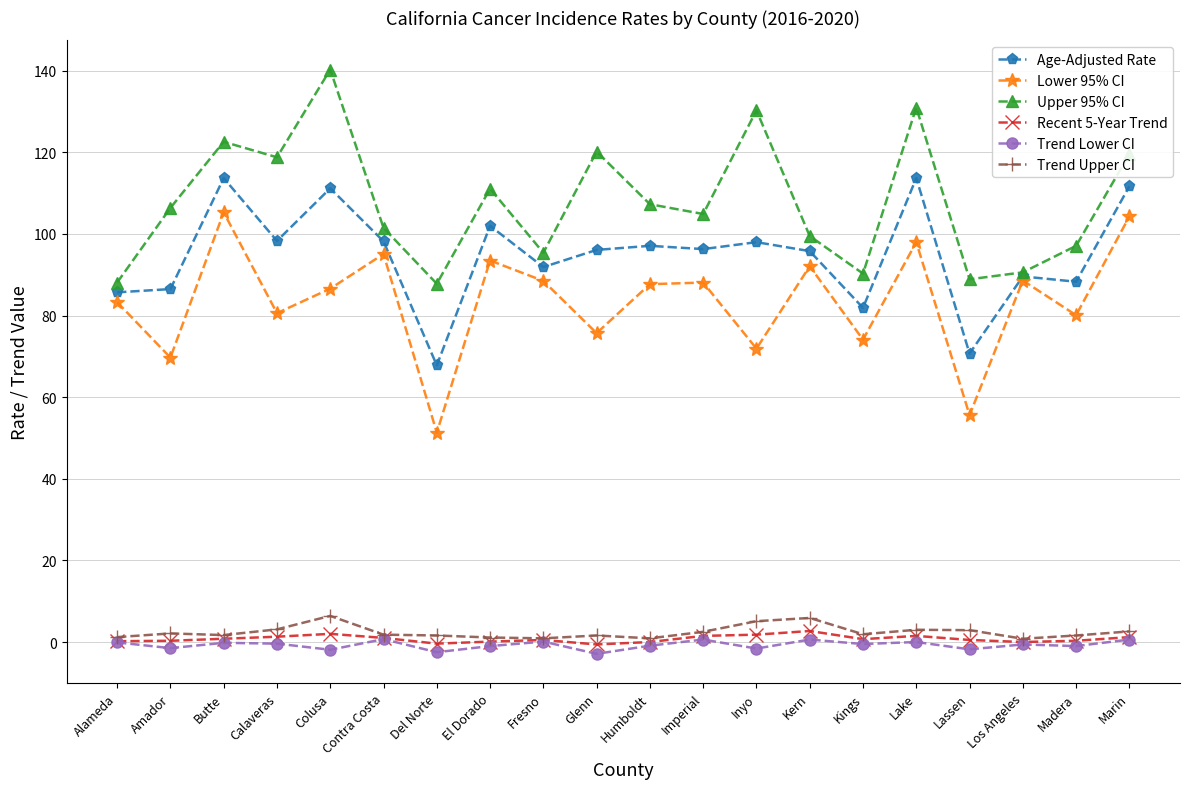

Is it true that Lower 95% CI equals 111.5 at Inyo?

False